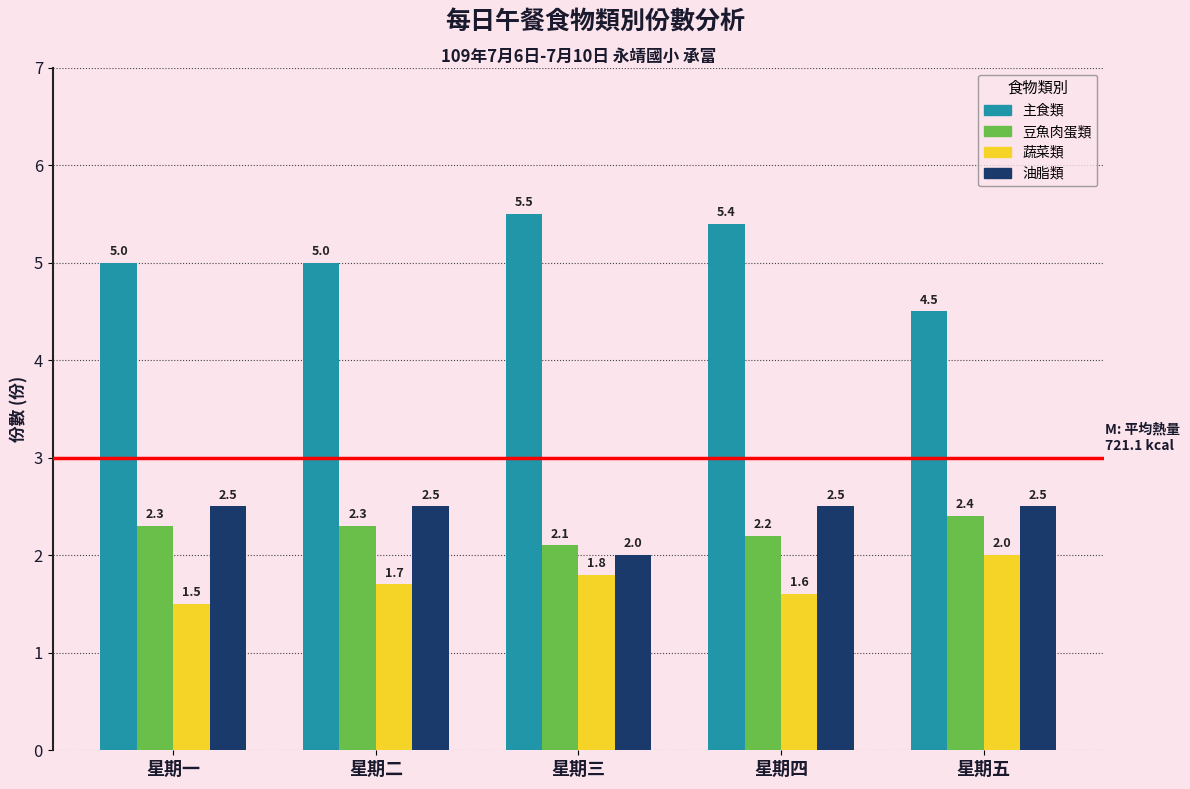

Reading right to left, what are all the values shown in this chart?

主食類: 星期五=4.5	星期四=5.4	星期三=5.5	星期二=5.0	星期一=5.0
豆魚肉蛋類: 星期五=2.4	星期四=2.2	星期三=2.1	星期二=2.3	星期一=2.3
蔬菜類: 星期五=2.0	星期四=1.6	星期三=1.8	星期二=1.7	星期一=1.5
油脂類: 星期五=2.5	星期四=2.5	星期三=2.0	星期二=2.5	星期一=2.5